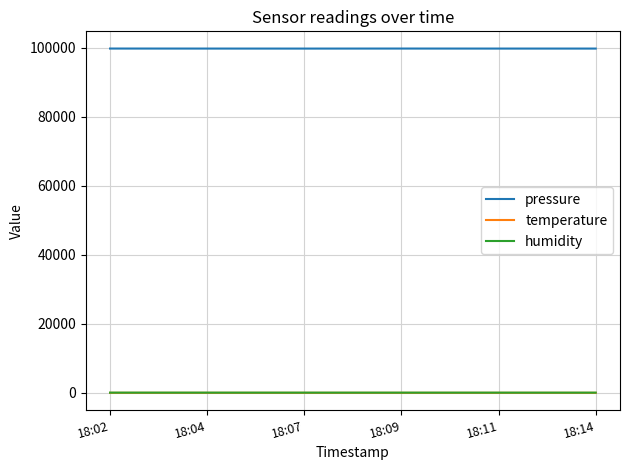

What is the highest value of the pressure series?

99704.0